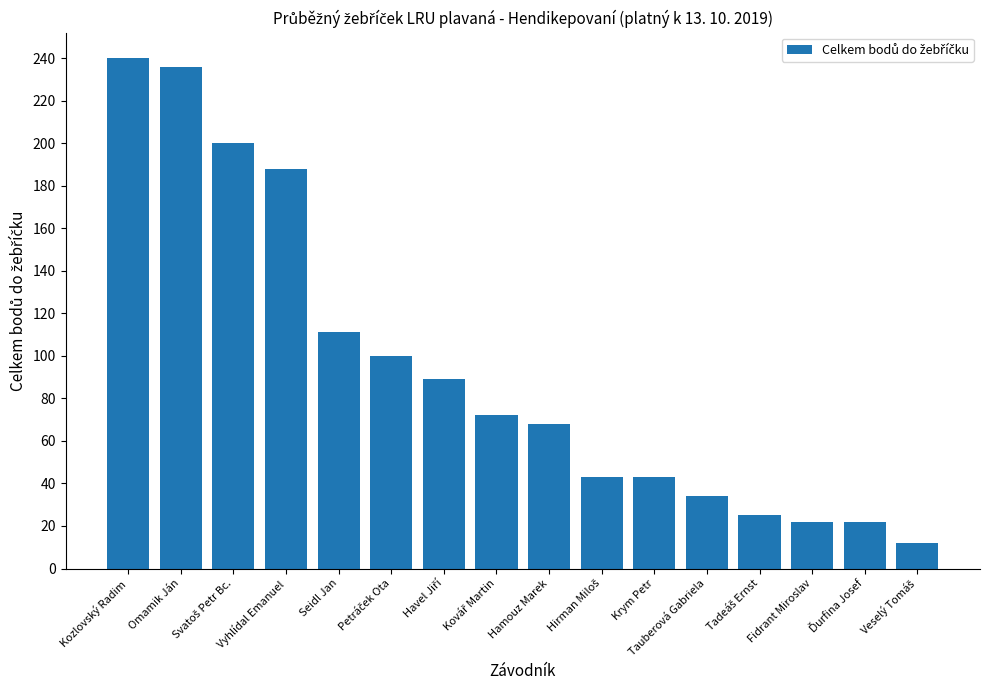

Where is the data nearest to the value 126?

Seidl Jan